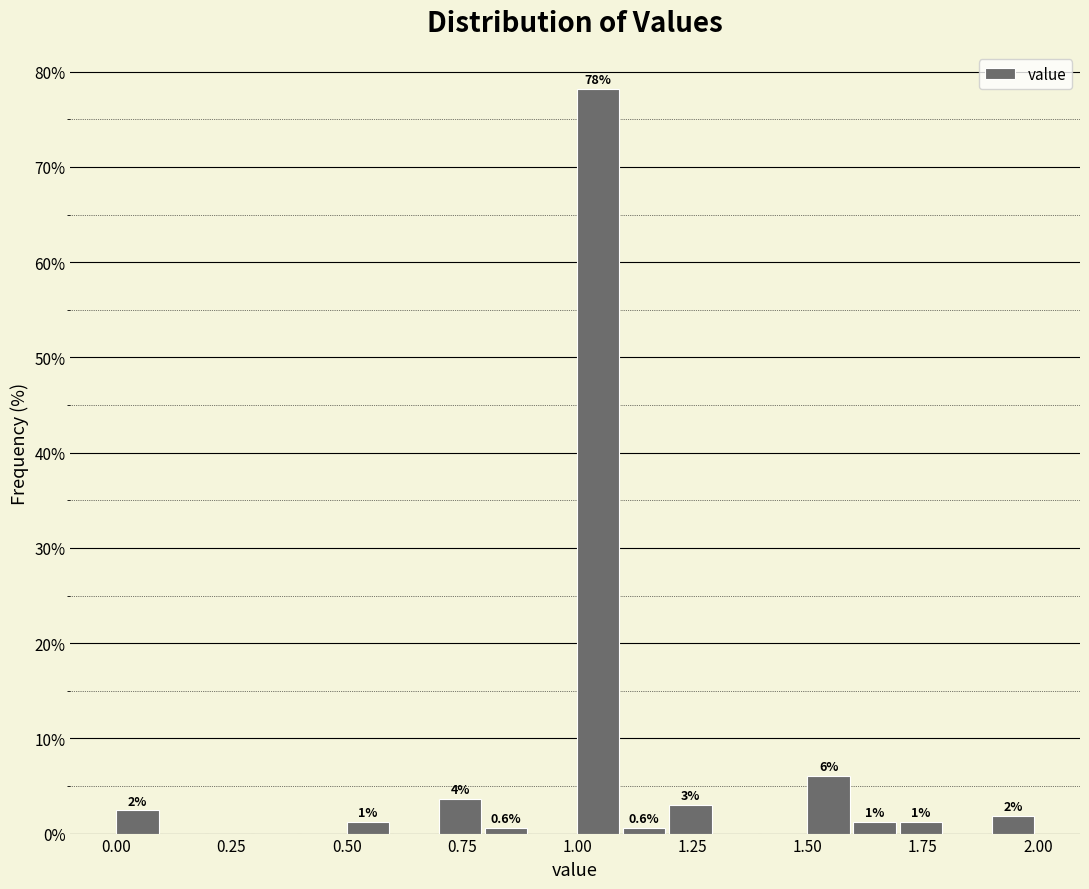

Around what value on the x-axis is the tallest bar? Give the approximate position of its centre, as read against the axis.

1.05